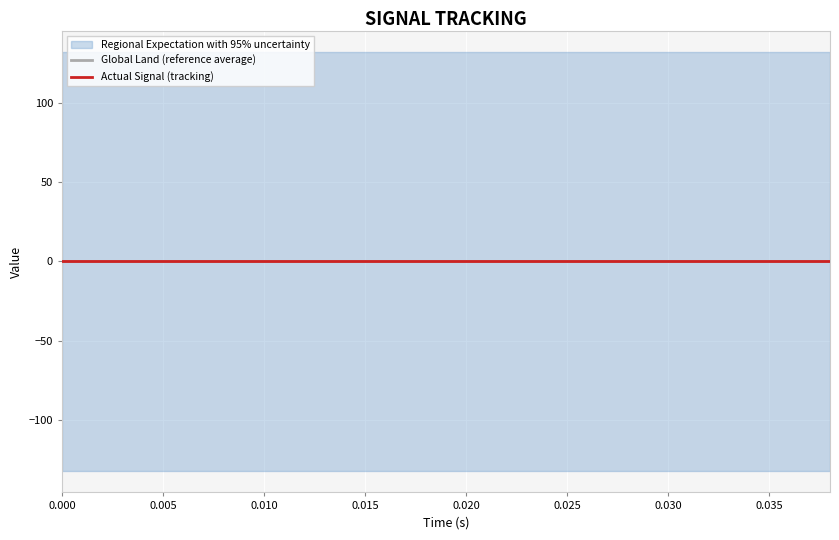

The value of Actual Signal (tracking) at 0.000 is -0.0. True or false?

True